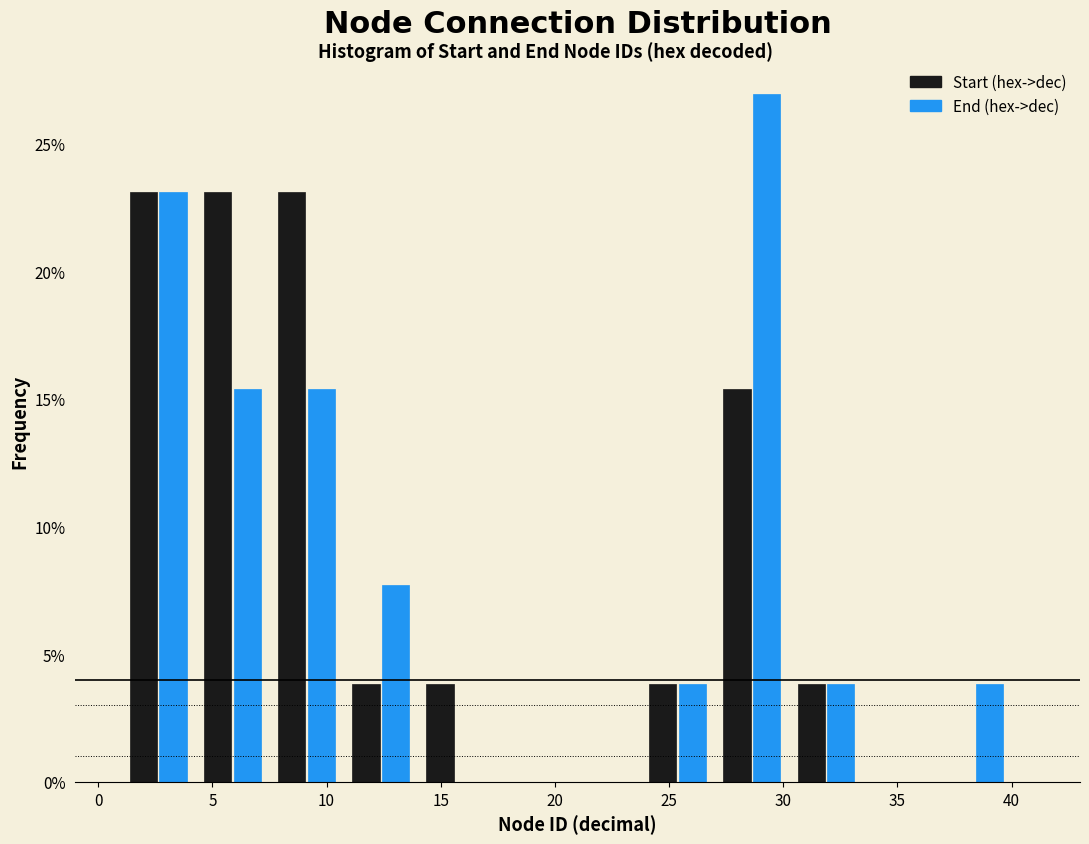

What is the height of the Start (hex->dec) bar covering 27.00 to 30.25 on the x-axis? Neither the bar edges nor the heights are printed on the chart, so give them approximately, as read against the axes.

15.5